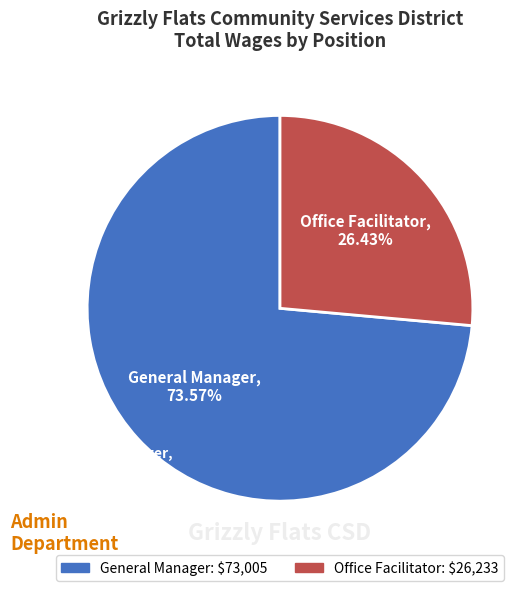

Which has a higher value, General Manager or Office Facilitator?

General Manager